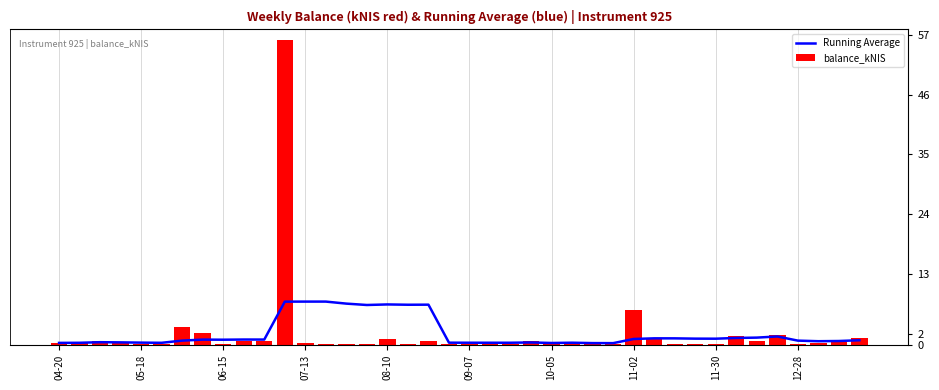

Reading left to right, extract all data points from this chart.

Running Average: 0.4	0.4	0.5	0.5	0.4	0.4	0.8	1.0	1.0	1.0	1.0	8.0	8.0	8.0	7.6	7.3	7.4	7.4	7.4	0.4	0.4	0.4	0.4	0.5	0.4	0.4	0.3	0.3	1.1	1.2	1.2	1.1	1.1	1.3	1.3	1.5	0.8	0.7	0.7	0.9
balance_kNIS: 0.4	0.4	0.7	0.4	0.2	0.2	3.2	2.2	0.2	0.7	0.7	56.1	0.3	0.2	0.2	0.2	1.1	0.2	0.8	0.2	0.2	0.2	0.2	0.6	0.3	0.6	0.2	0.2	6.3	1.1	0.2	0.2	0.2	1.7	0.7	1.9	0.2	0.3	0.5	1.3